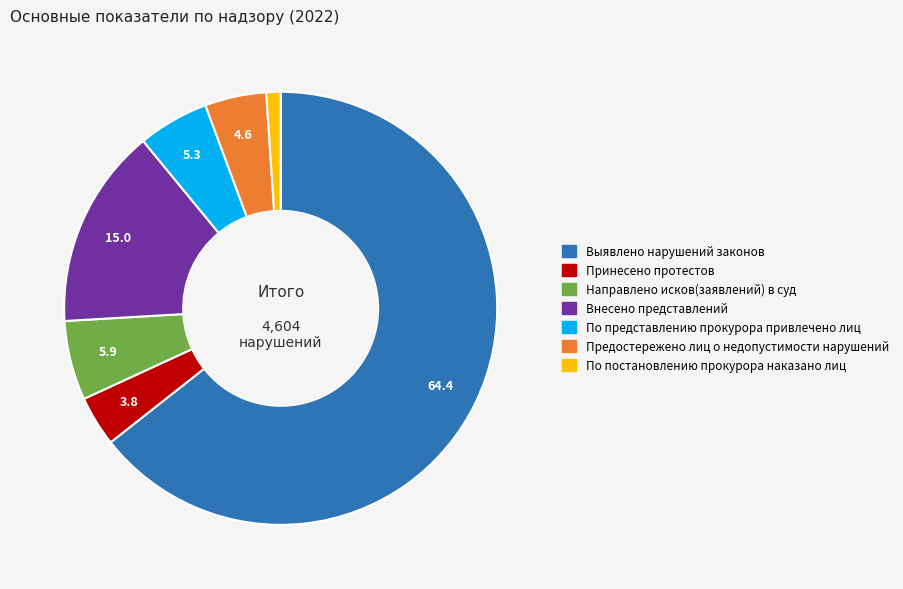

Combined, do Выявлено нарушений законов and Направлено исков(заявлений) в суд account for over 50%?

Yes